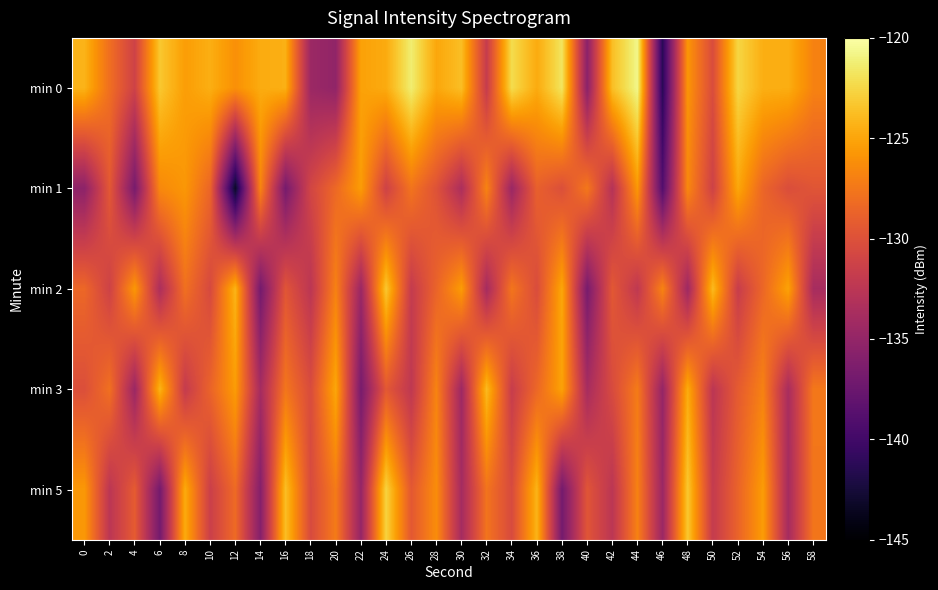

Which series has the largest total across all categories?

min 0